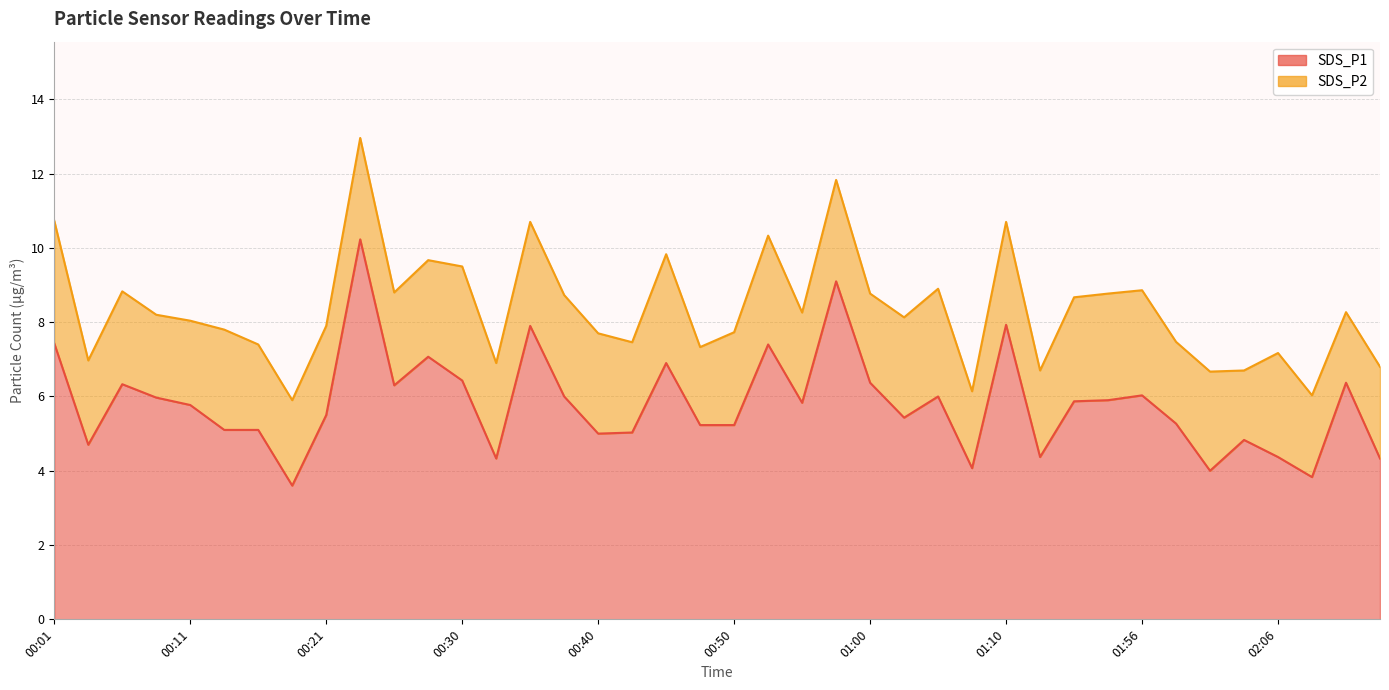

What is the difference between the maximum and second lowest values?

6.4